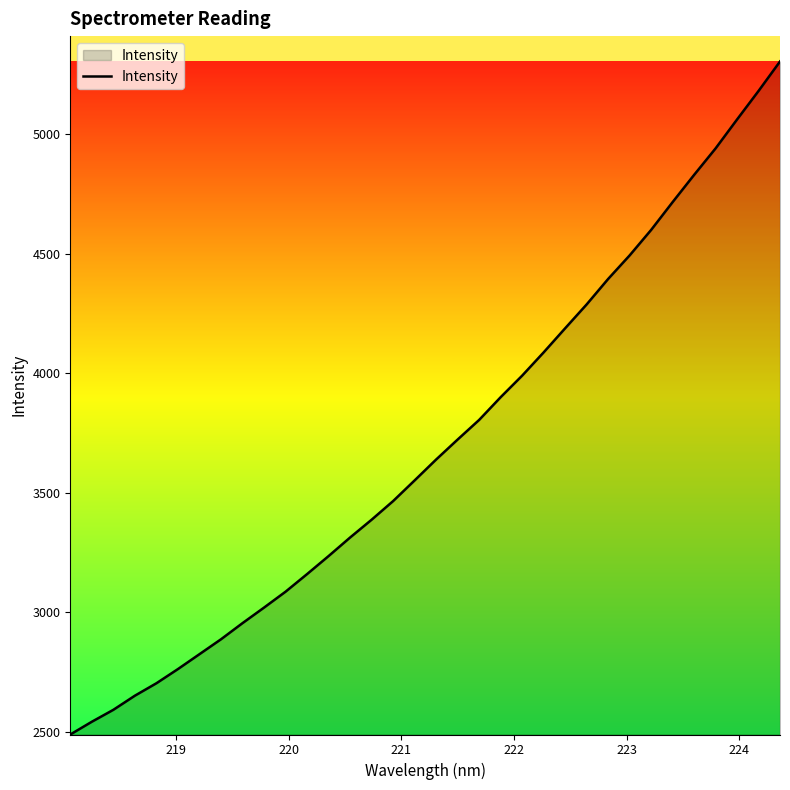

What is the difference between the maximum and minimum values?

2816.4